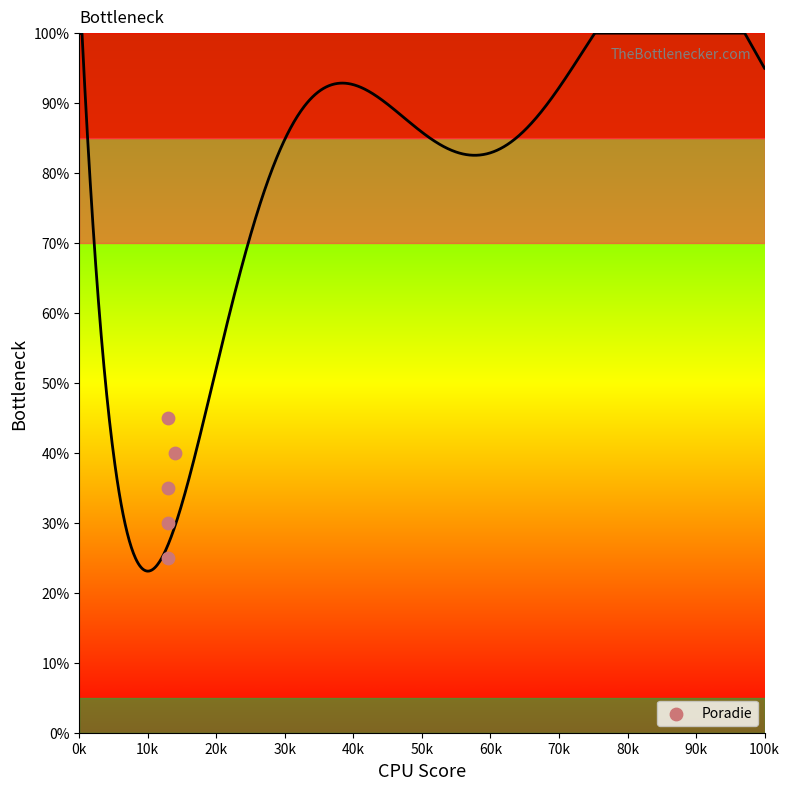

What is the range of Y values (max minus min)?

20